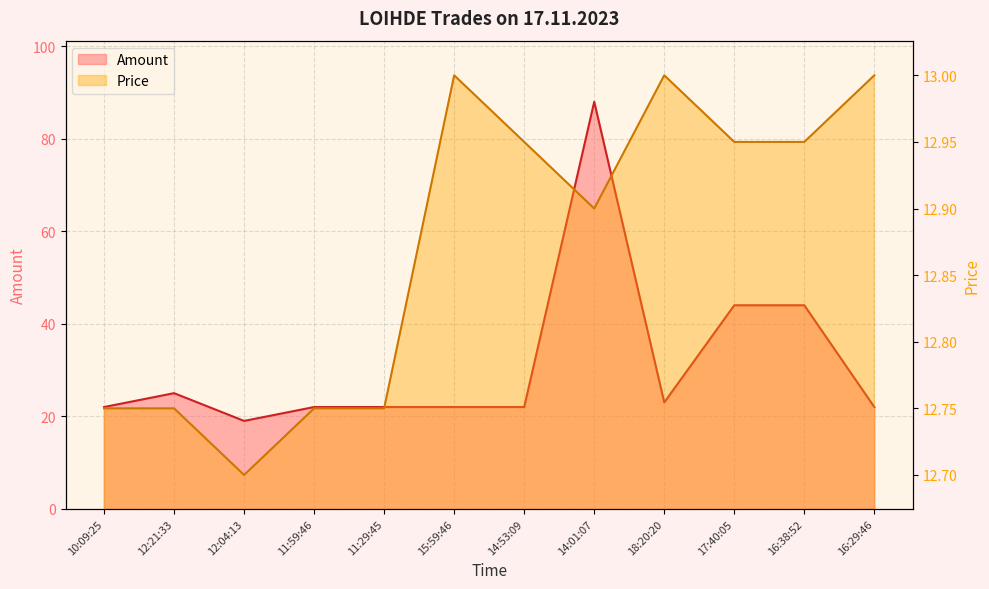

Is the value of Price at 16:38:52 greater than the value of Amount at 15:59:46?

No